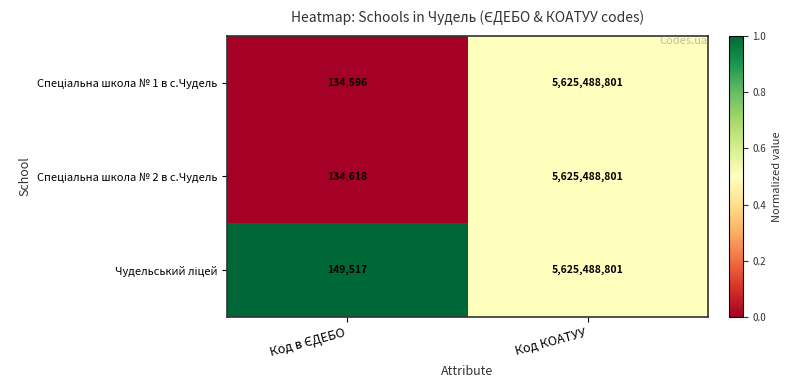

At which category is the sum across all series the highest?

Код КОАТУУ